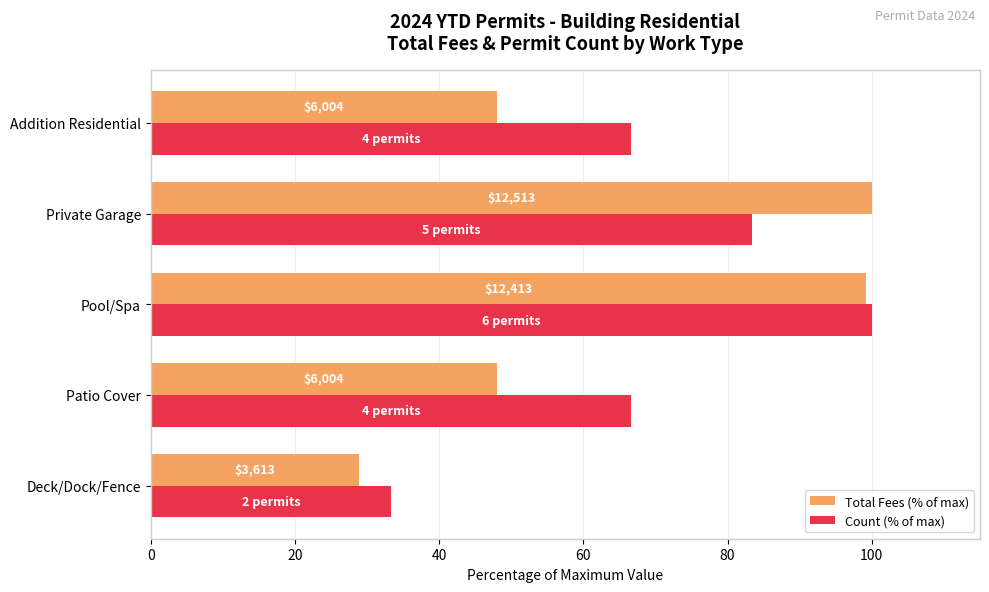

What are all the series names shown in the legend?

Total Fees (% of max), Count (% of max)